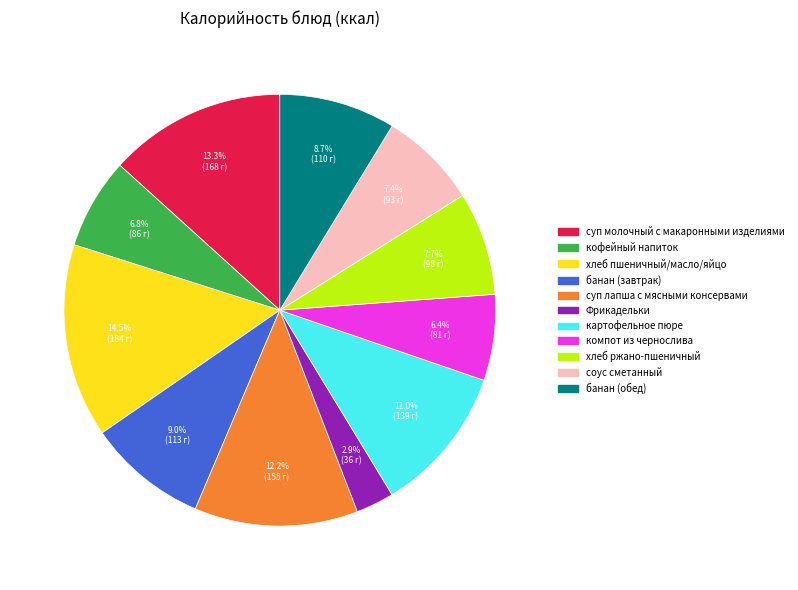

How many slices are in this pie chart?

11